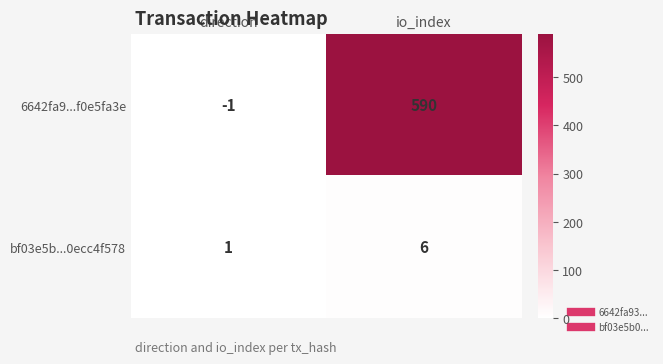

What is the spread (max minus min) of values at io_index?

584